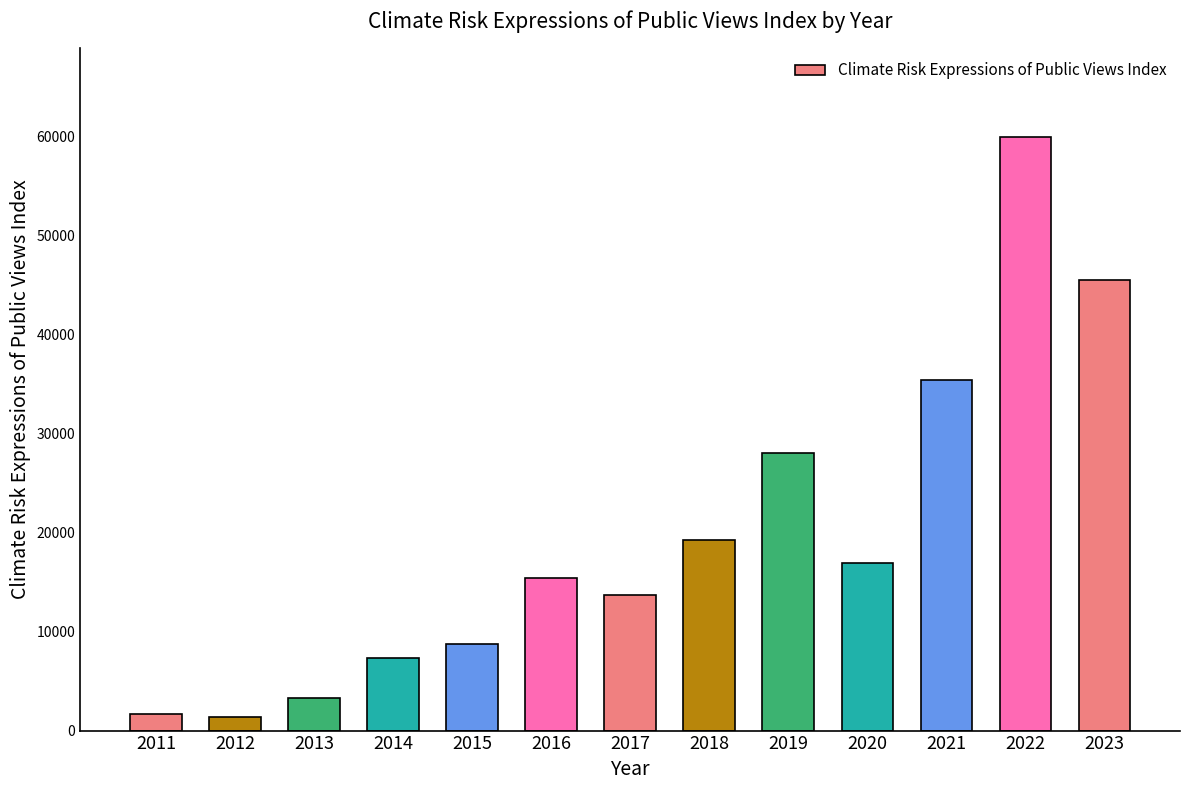

Which category has the highest value across all series?

2022